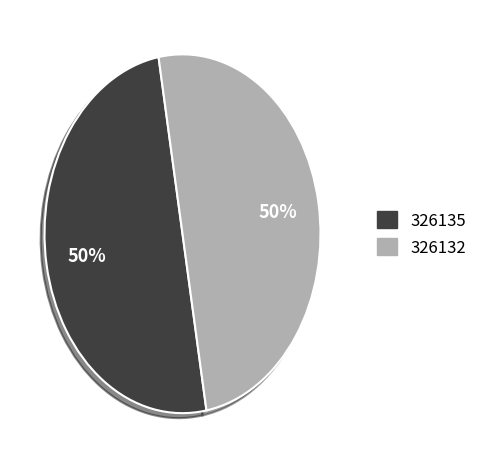

How many segments does this pie chart have?

2